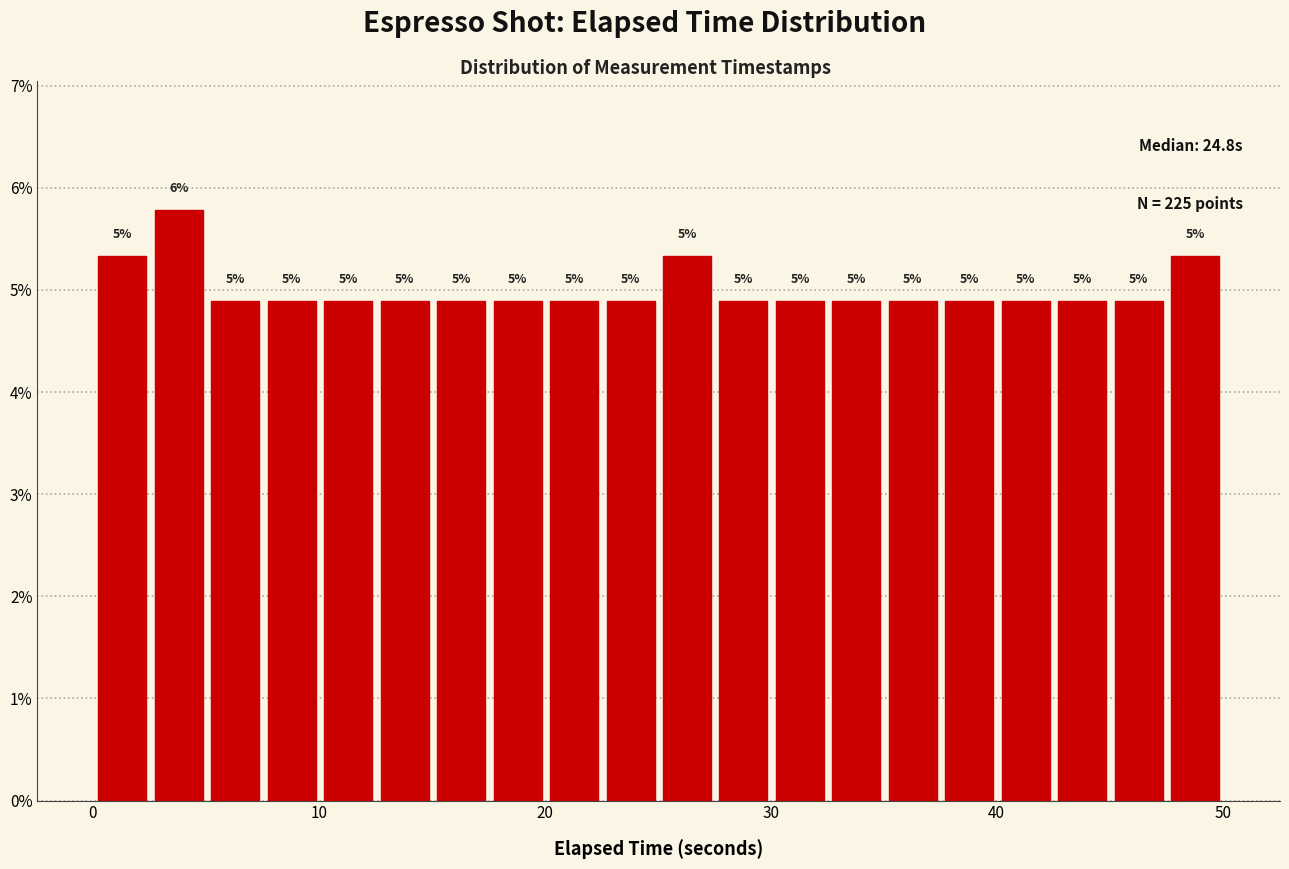

Around what value on the x-axis is the tallest bar? Give the approximate position of its centre, as read against the axis.

4